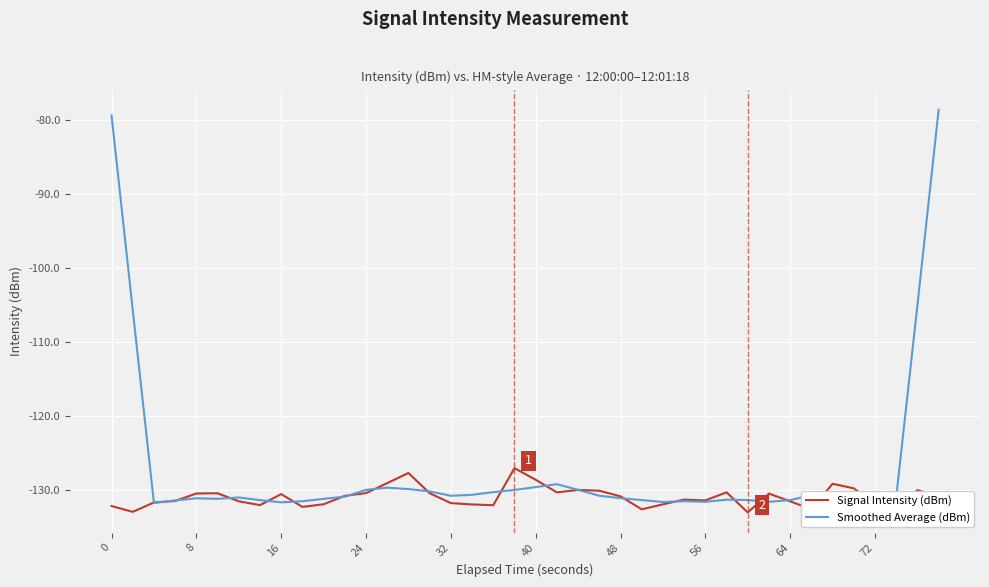

How many lines are shown in the chart?

2